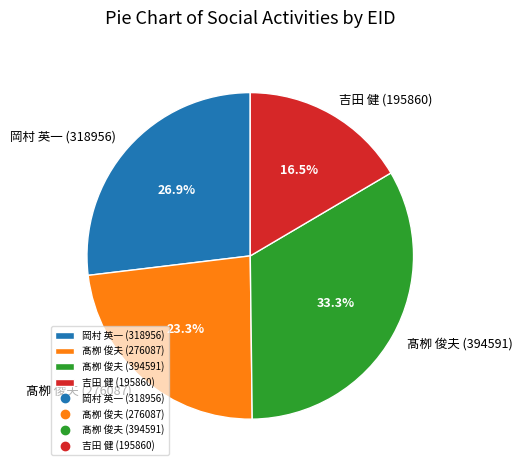

Which category has the smallest portion of the pie?

吉田 健 (195860)